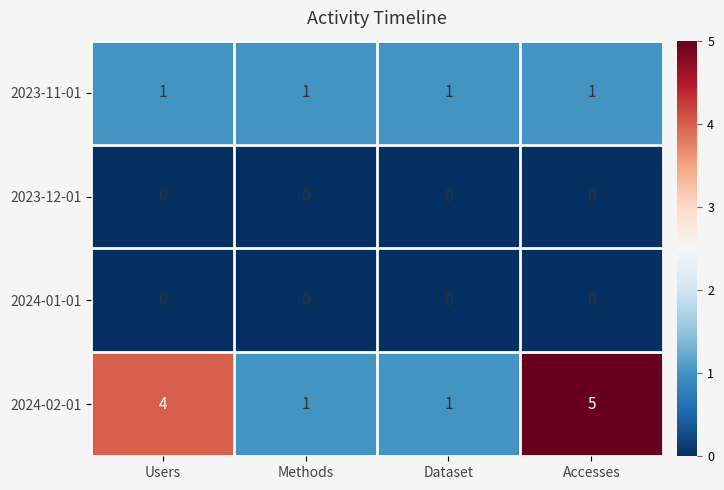

At how many categories does at least one series exceed 0?

4